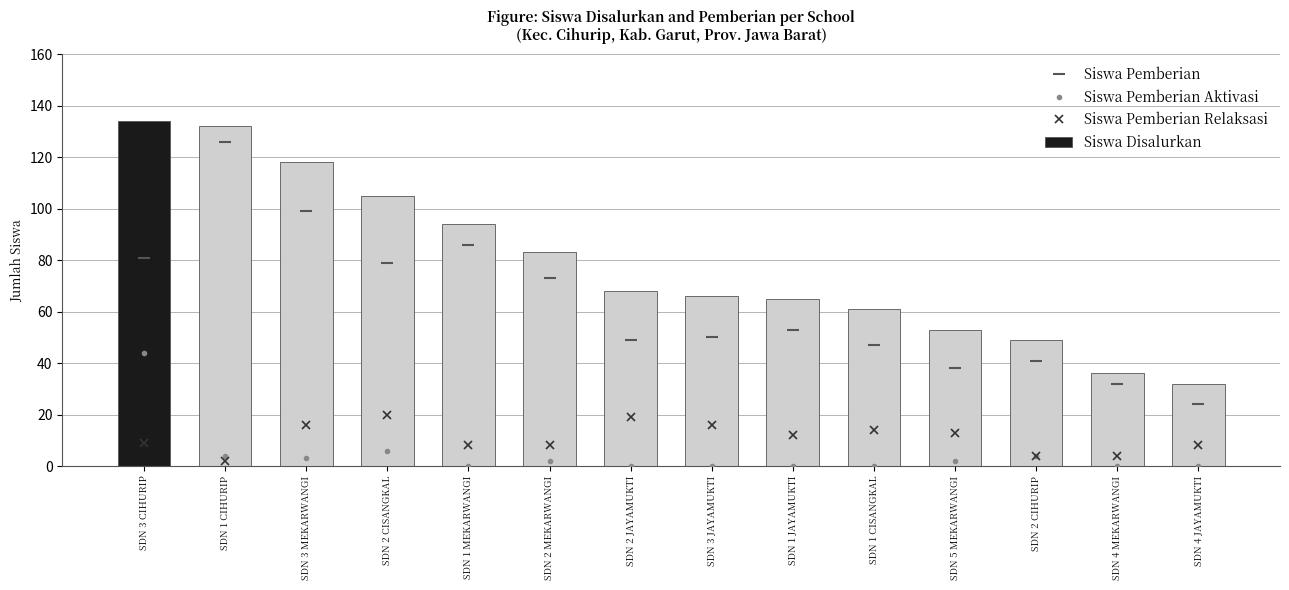

What position from the left is SDN 1 CIHURIP?

2